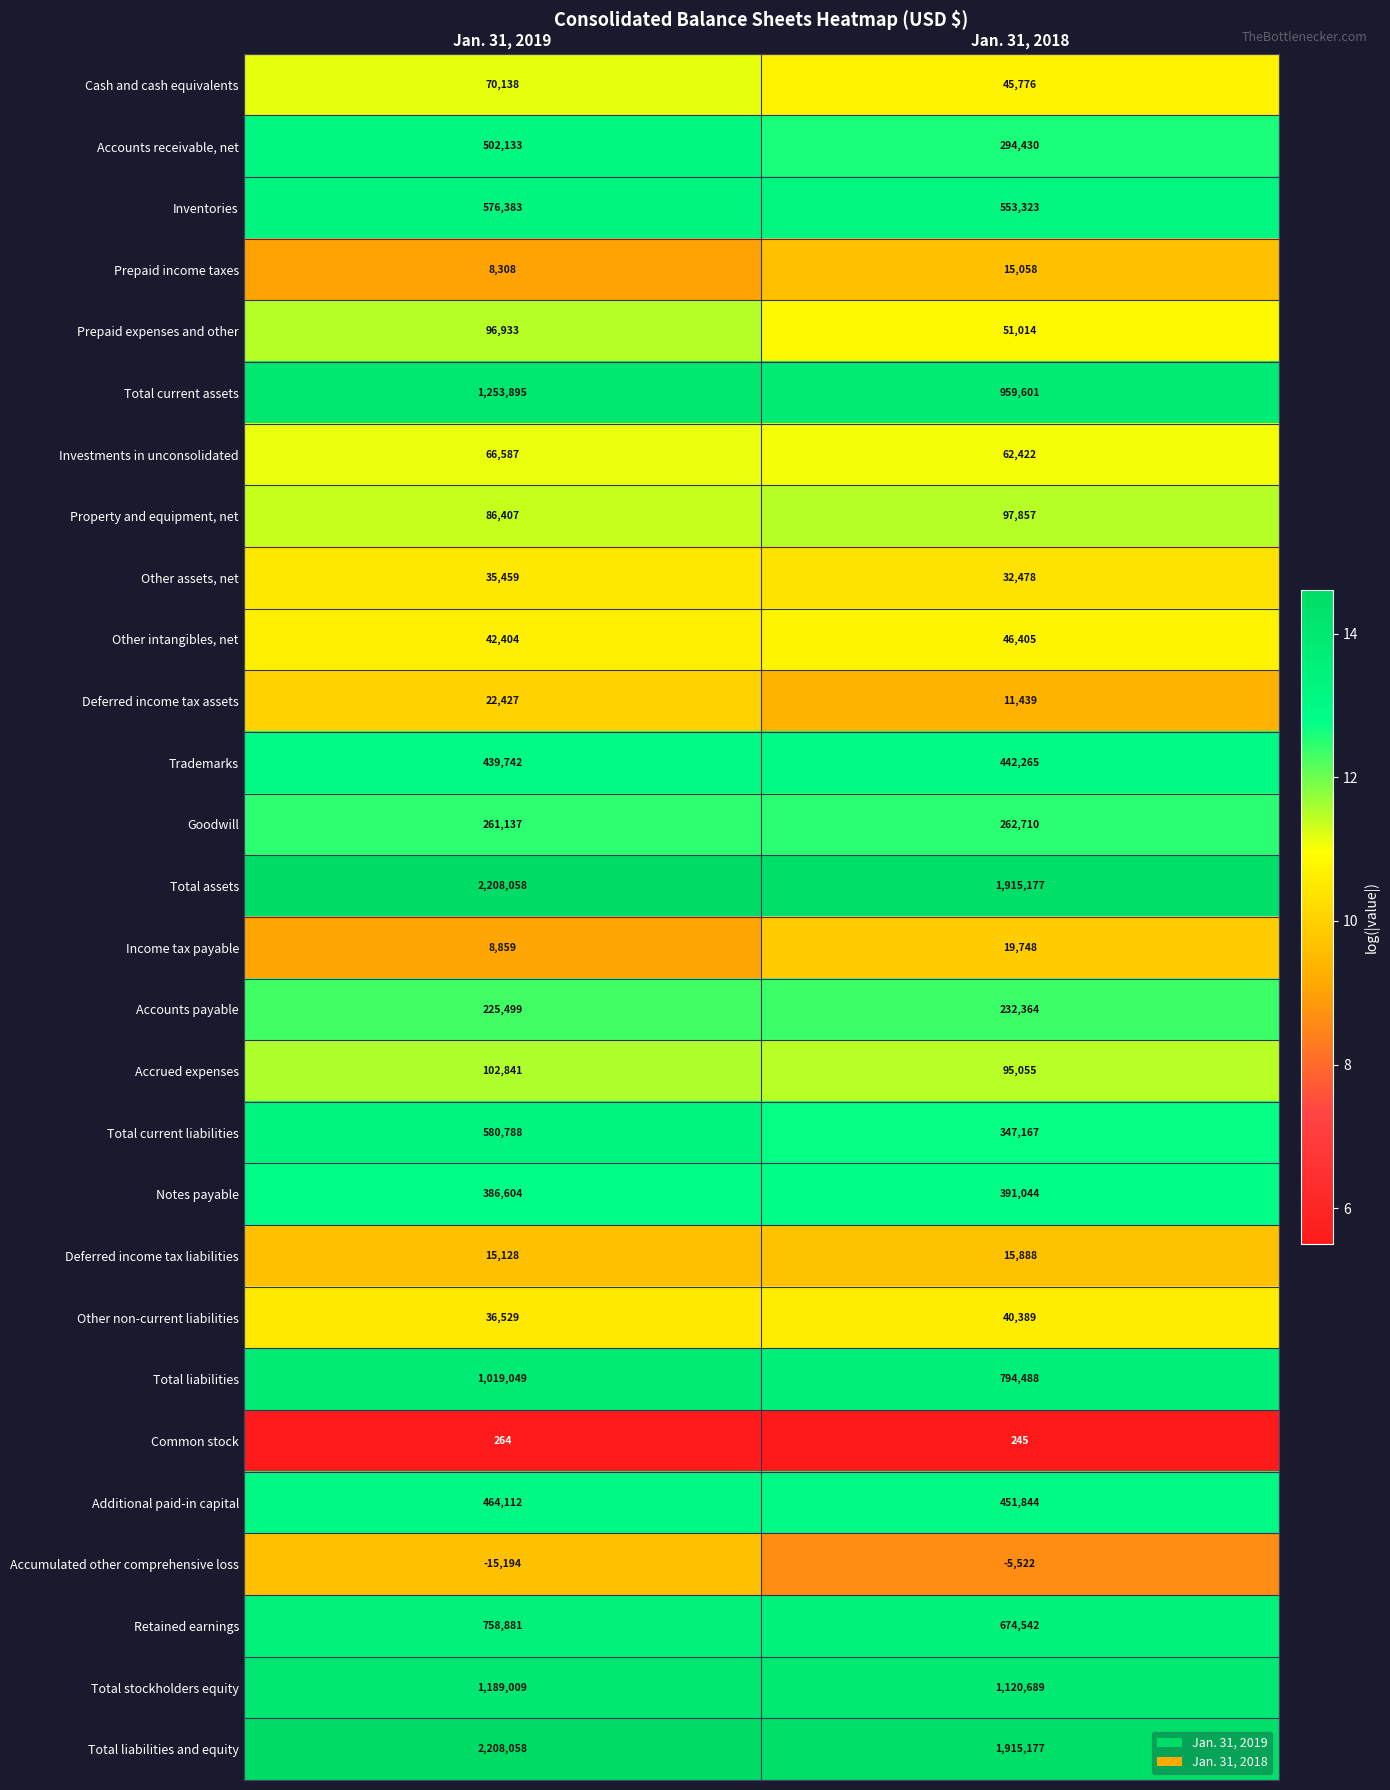

Which series has the widest spread of values?

Total current assets